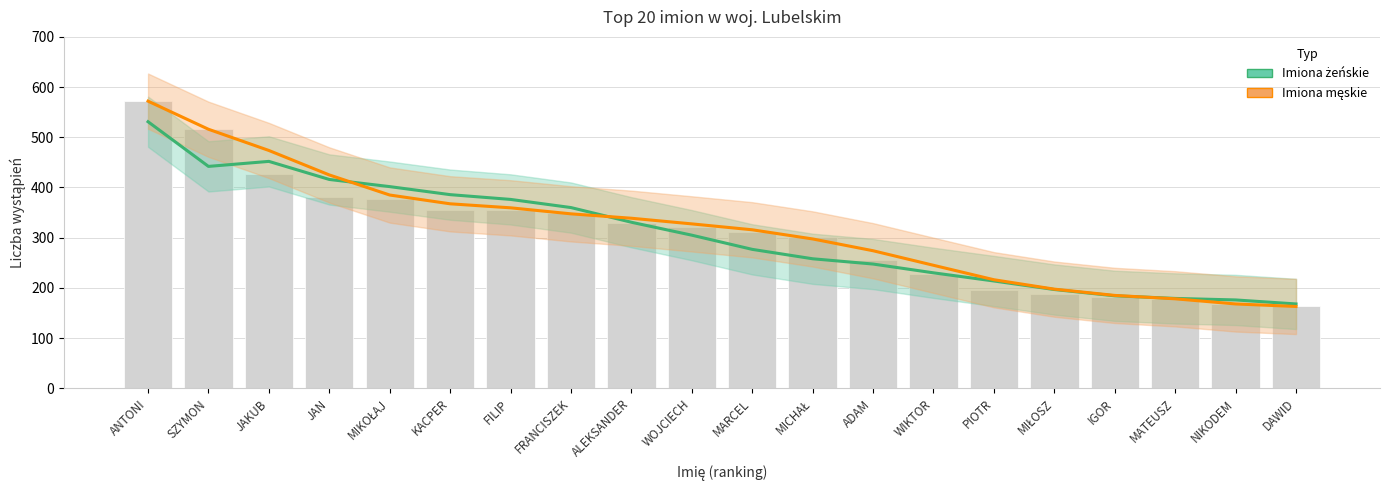

Between ANTONI and ADAM, which series saw the biggest shift?

Imiona męskie